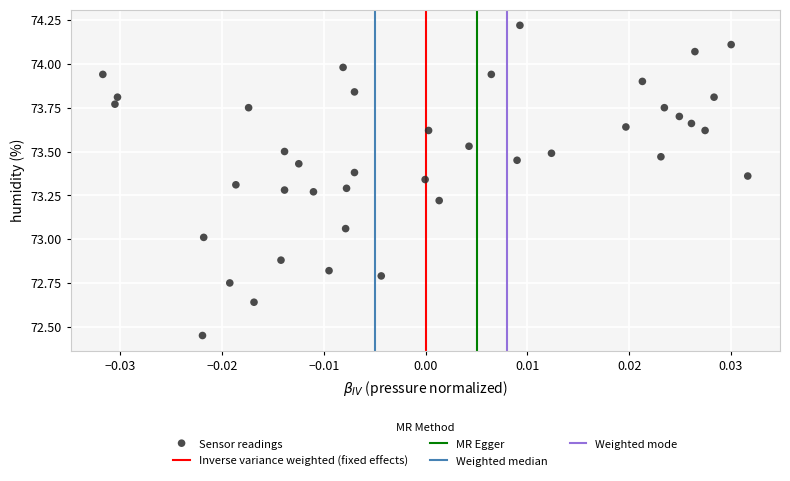

What is the range of Y values (max minus min)?

1.8